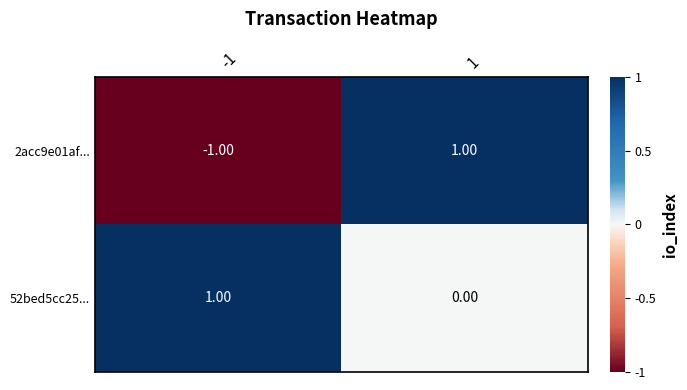

Which series has the largest range (max minus min)?

2acc9e01af...